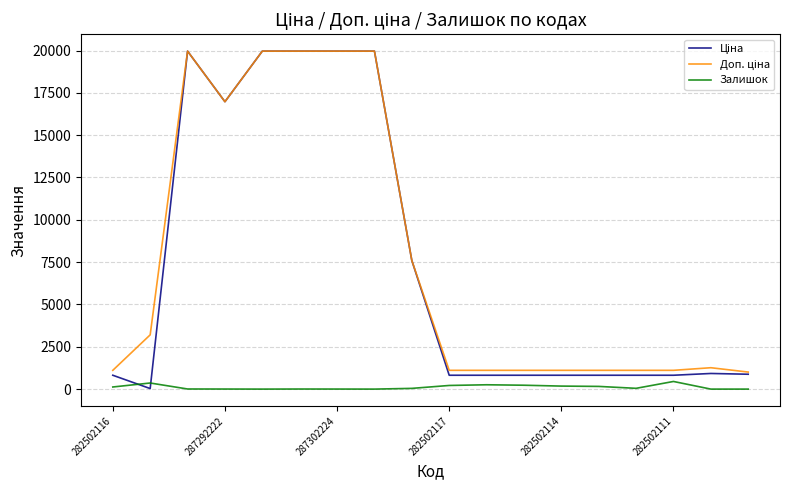

Count the number of categories in the chart.

18